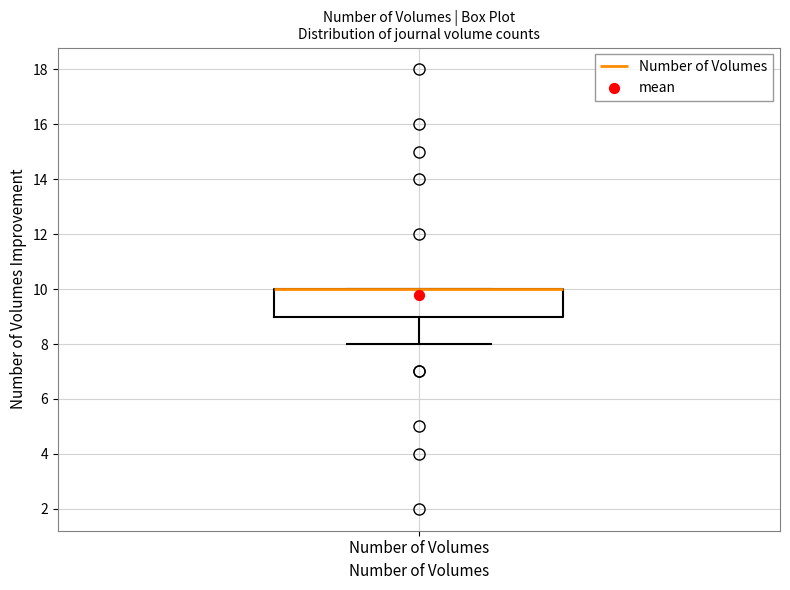

Transcribe this box plot: give where the median line is, the range the box spans, and where the two whiskers end, as read against the y-axis. The values are not printed on the chart, so give them approximately, as read against the axis.

median 10 (drawn on the box's upper edge), box 9 to 10, whiskers 8 to 10